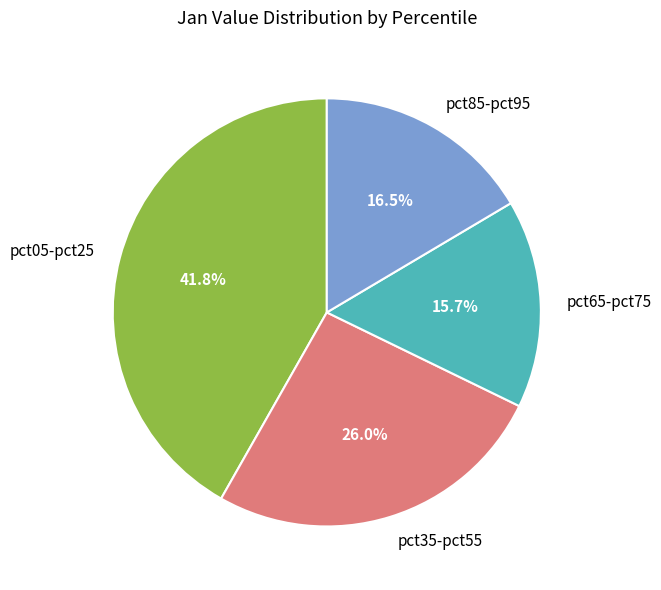

To the nearest percent, what is the difference between the largest and smallest slice percentages?

26%